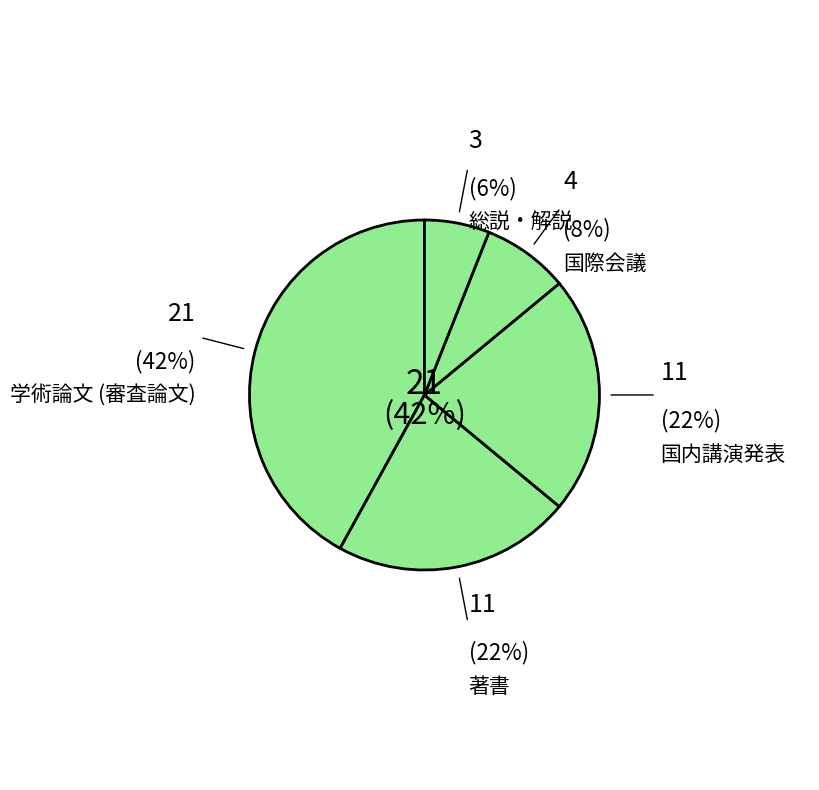

Is there any slice that represents more than half of the pie?

No